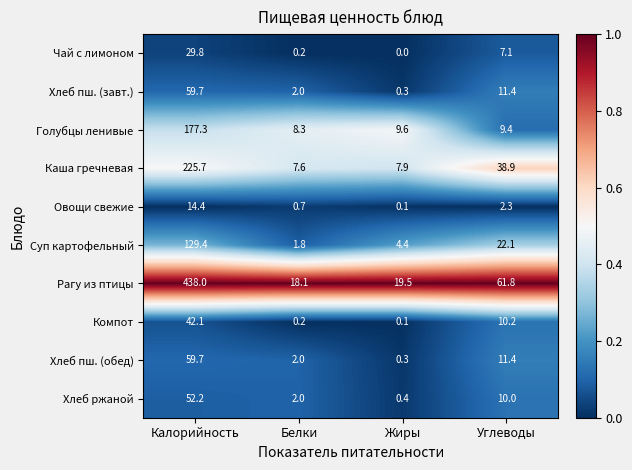

Which series changed the most between Белки and Углеводы?

Рагу из птицы